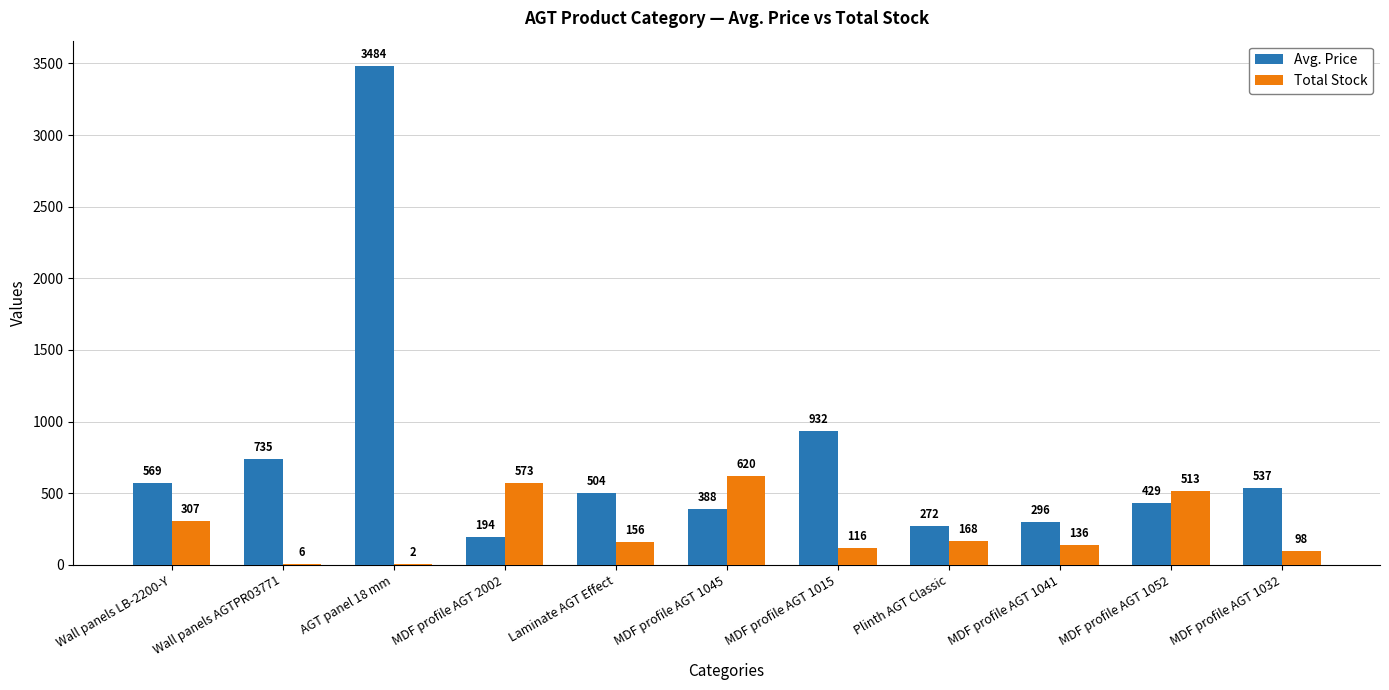

Is the value of Total Stock at Plinth AGT Classic greater than the value of Avg. Price at MDF profile AGT 1045?

No